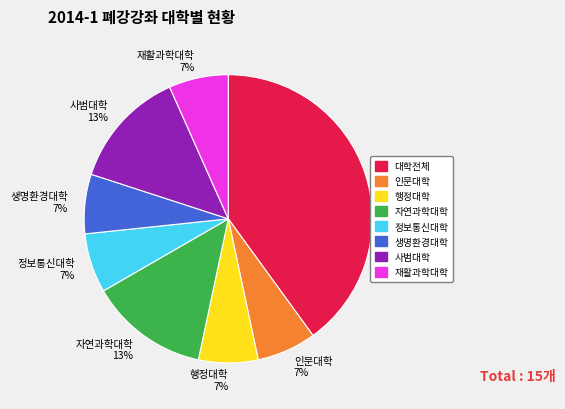

How many slices are in this pie chart?

8